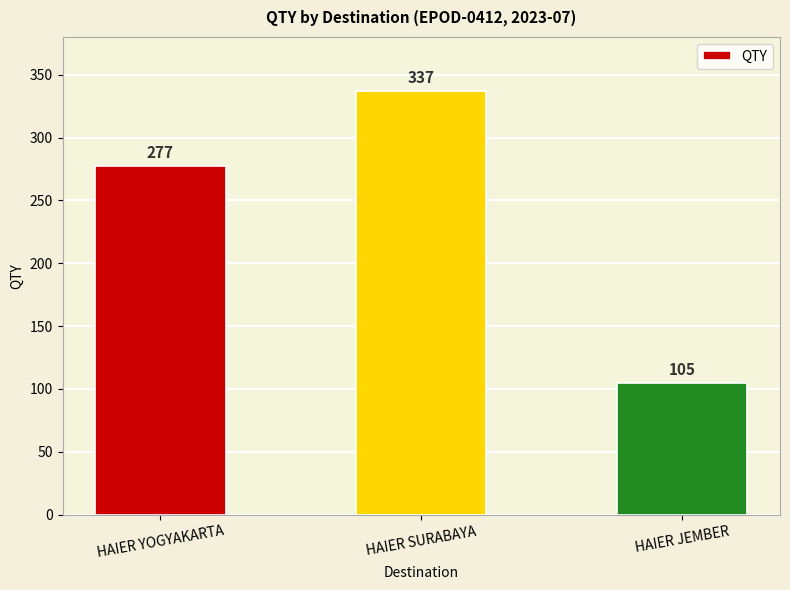

Does the chart contain stacked bars?

No